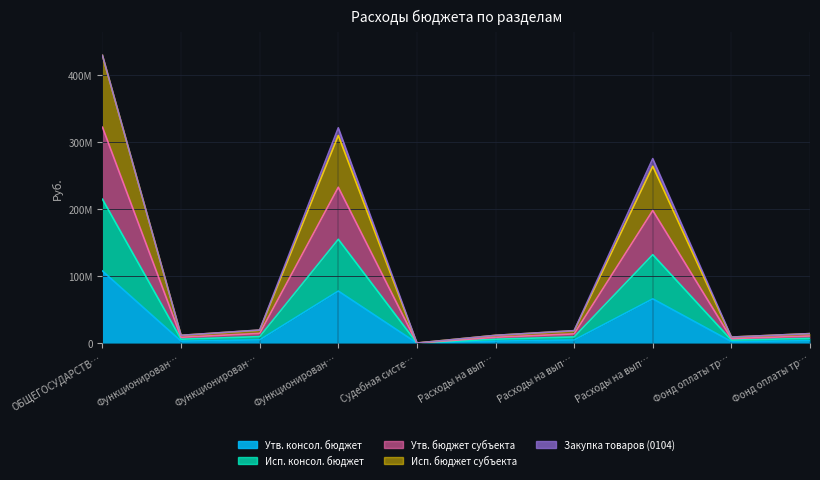

At which label does Исп. бюджет субъекта first exceed 18302524?

ОБЩЕГОСУДАРСТВ…